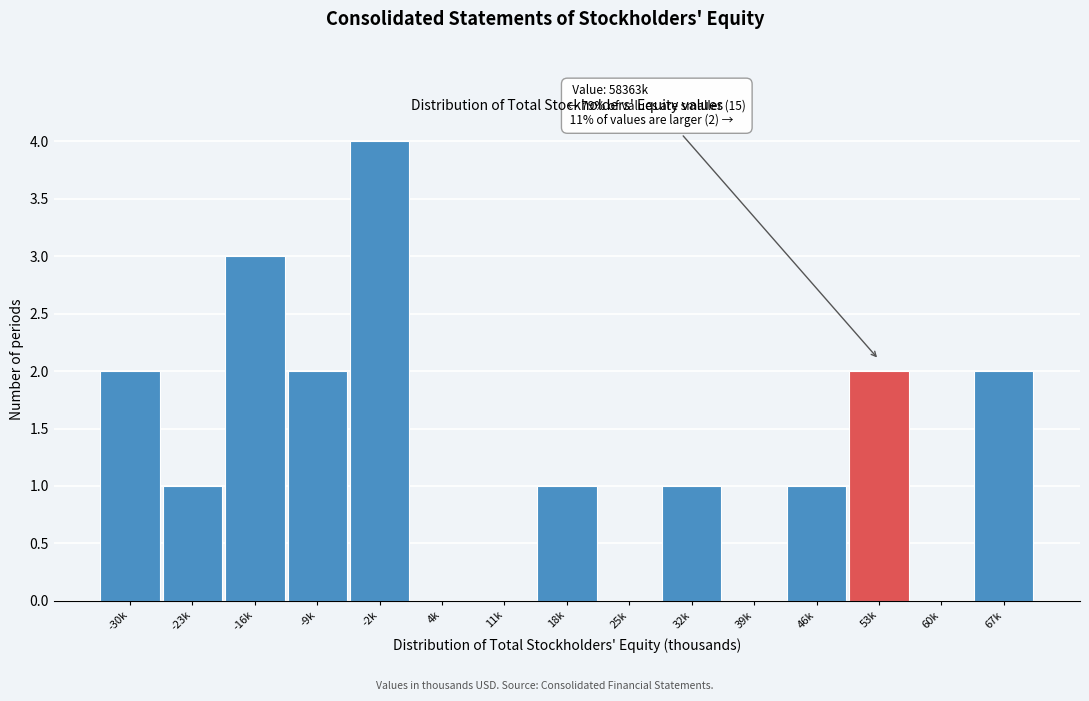

Reading left to right, extract all data points from this chart.

-30k=2	-23k=1	-16k=3	-9k=2	-2k=4	4k=0	11k=0	18k=1	25k=0	32k=1	39k=0	46k=1	53k=2	60k=0	67k=2